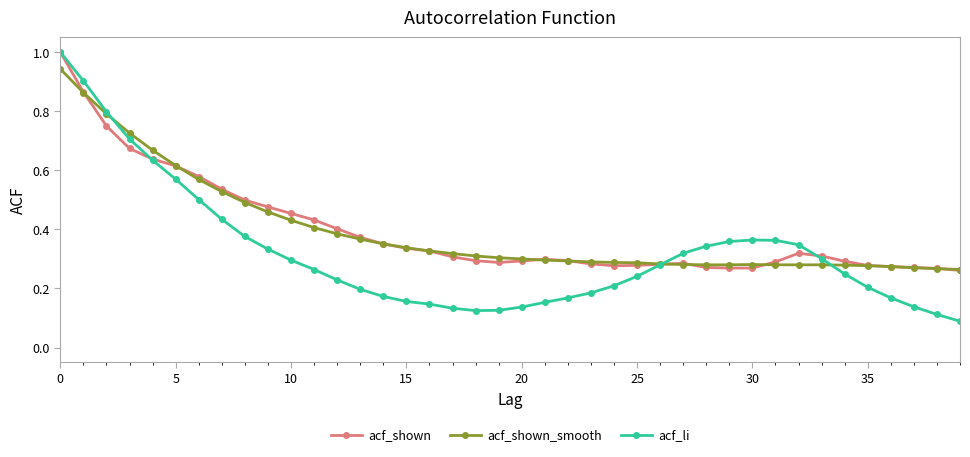

What is the greatest value displayed?

1.0